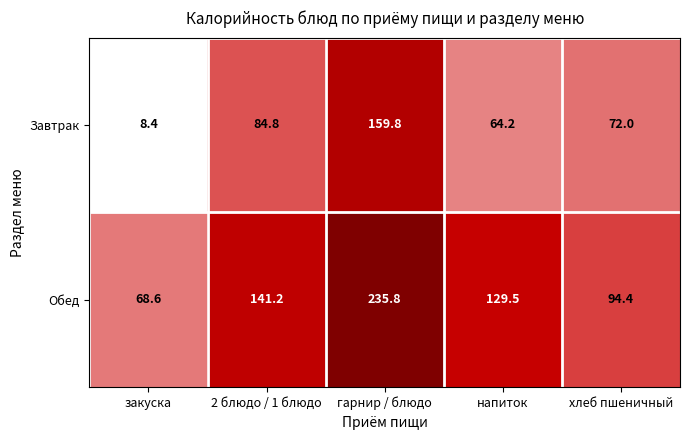

Where does the Завтрак series first go above 72?

2 блюдо / 1 блюдо